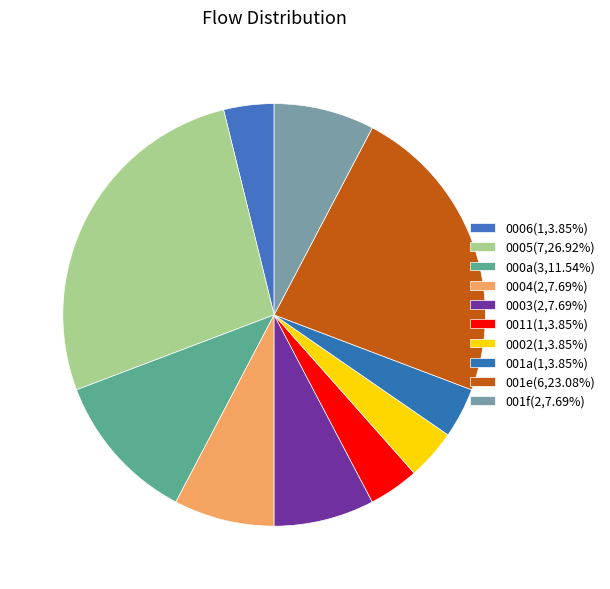

How many segments does this pie chart have?

10